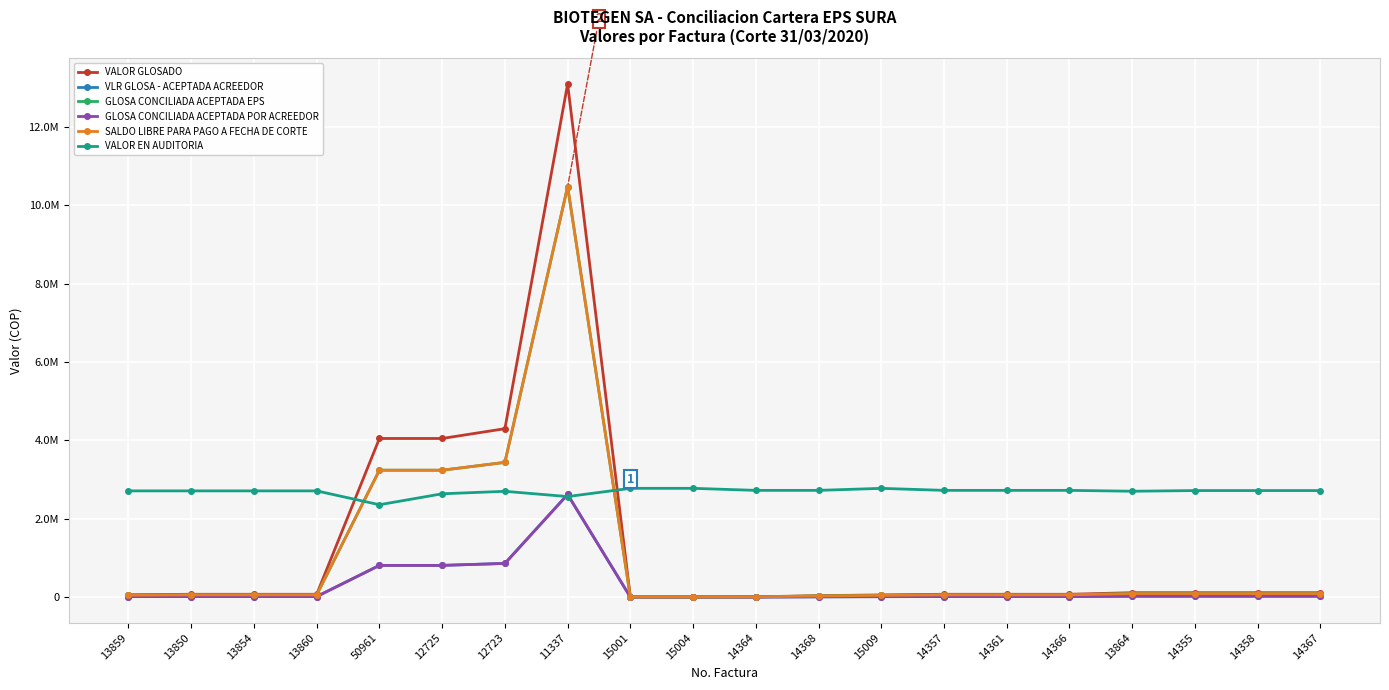

After their last crossing, which series has the higher values: VALOR EN AUDITORIA or GLOSA CONCILIADA ACEPTADA EPS?

VALOR EN AUDITORIA